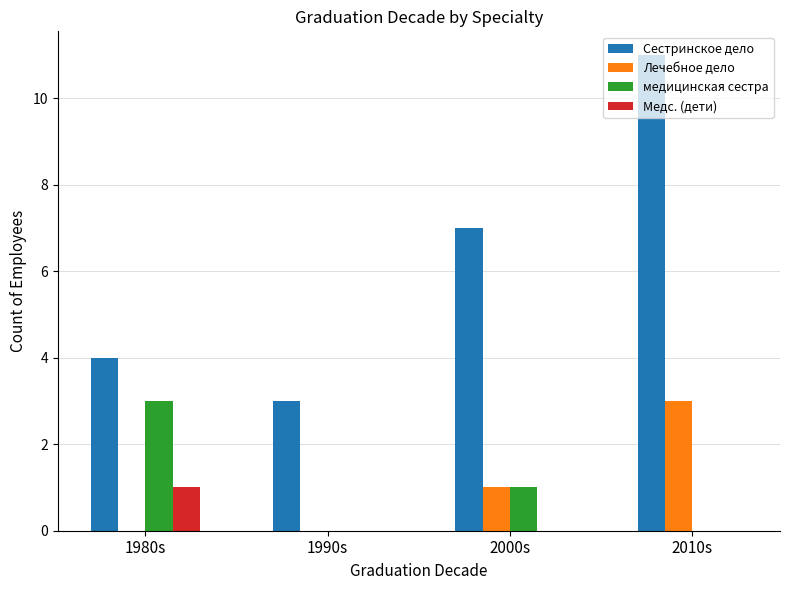

The value of Медс. (дети) at 1990s is -1. True or false?

False